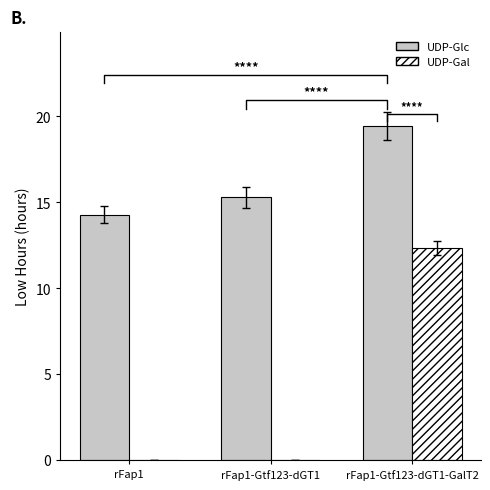

Where is UDP-Glc nearest to the value 16?

rFap1-Gtf123-dGT1